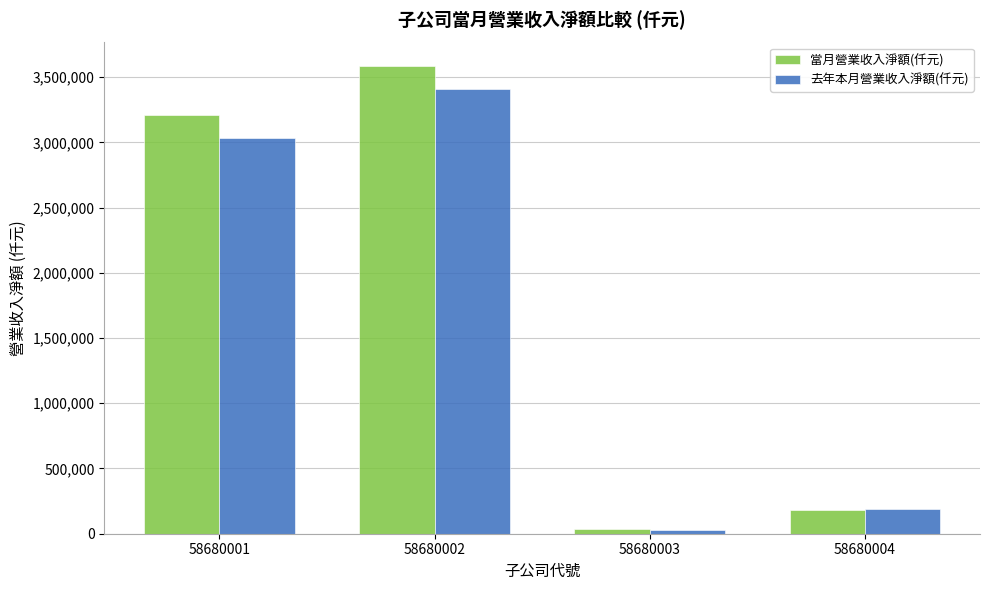

Reading right to left, extract all data points from this chart.

當月營業收入淨額(仟元): 181282	34613	3586085	3206377
去年本月營業收入淨額(仟元): 186345	31874	3409652	3036971